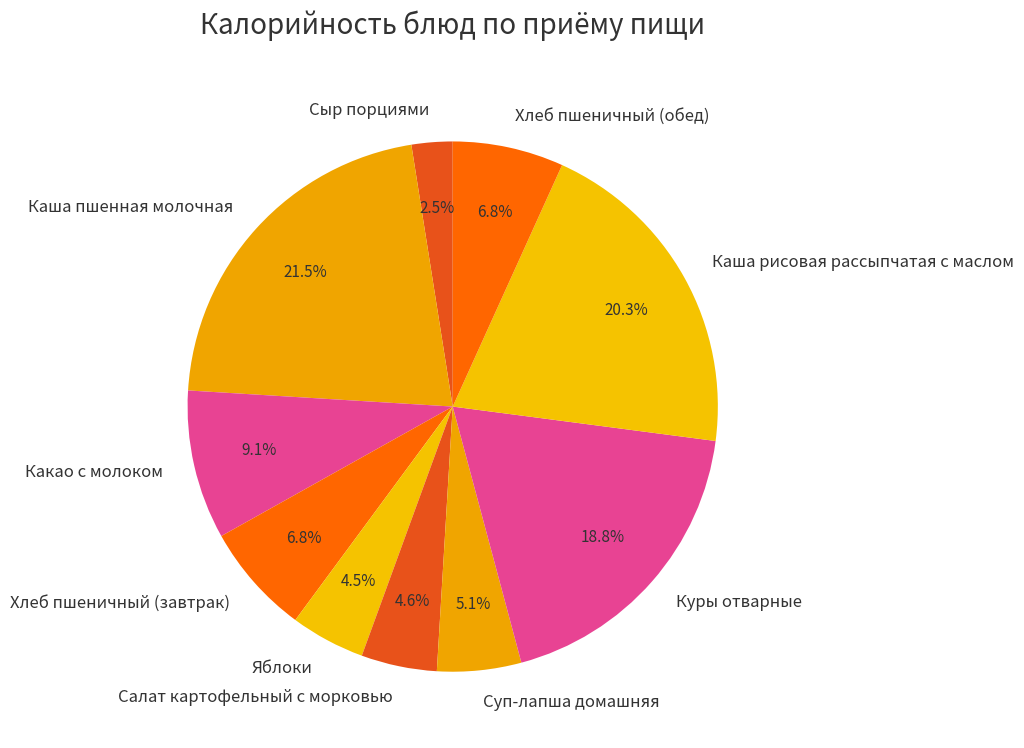

To the nearest percent, what is the difference between the largest and smallest slice percentages?

19%